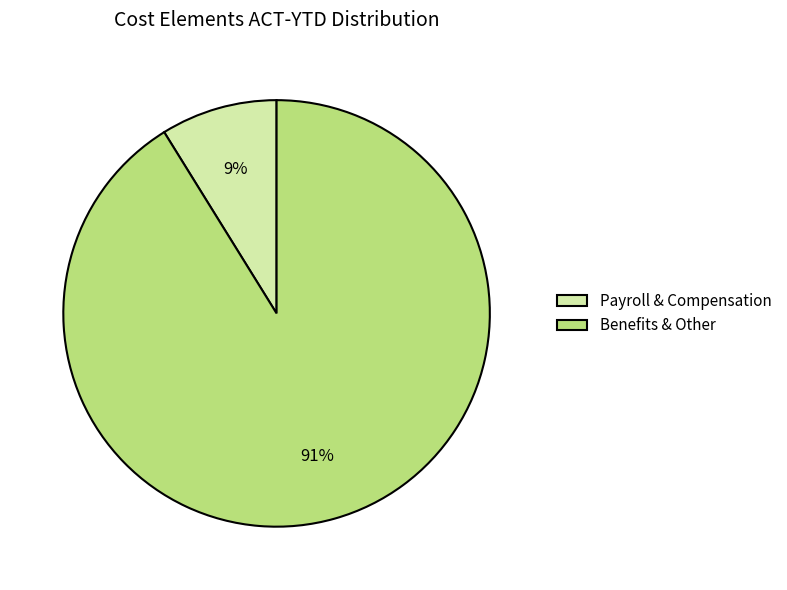

Count the number of slices in the pie.

2